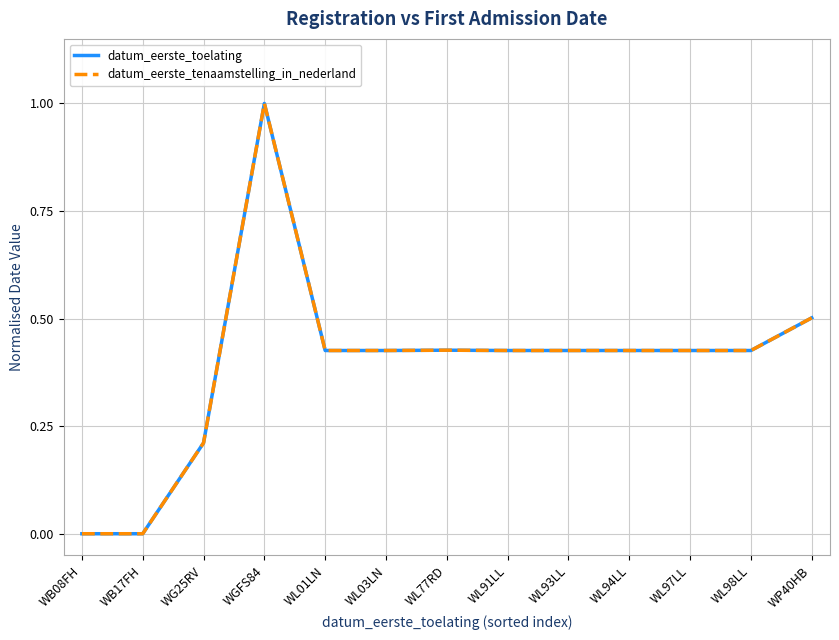

At which category does the chart reach its peak across all series?

WGFS84